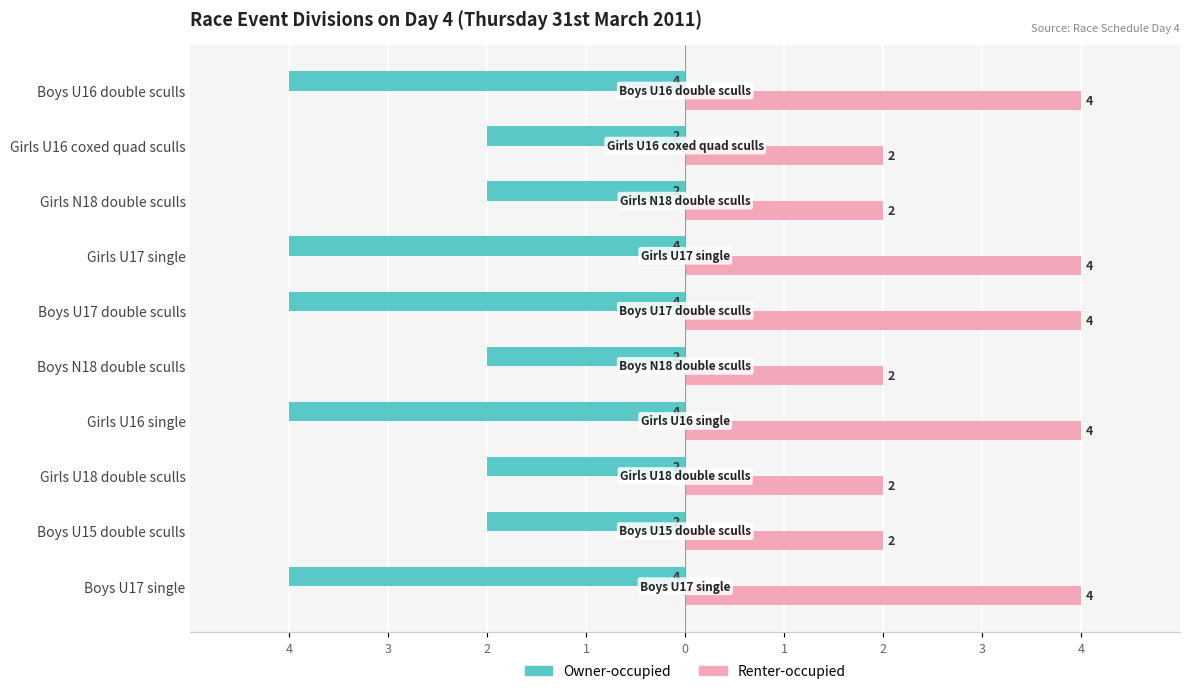

What are all the series names shown in the legend?

Owner-occupied, Renter-occupied